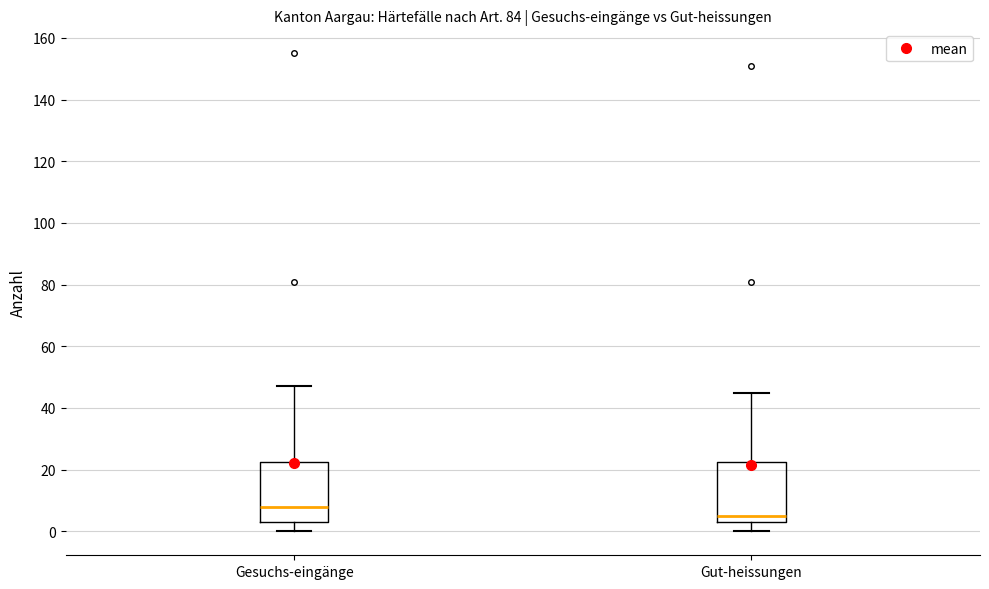

Where does the lower whisker of the box for Gesuchs-eingänge end on the y-axis? The values are not printed on the chart, so give them approximately, as read against the axis.

0